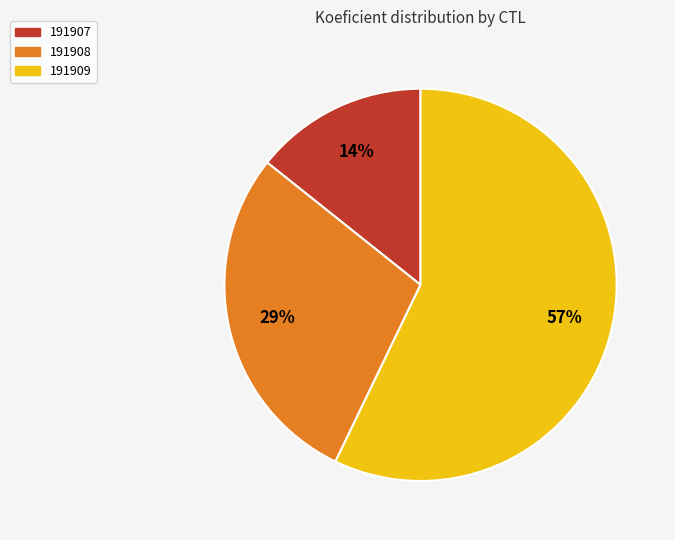

Is it true that 191908 is 29% of the pie?

True